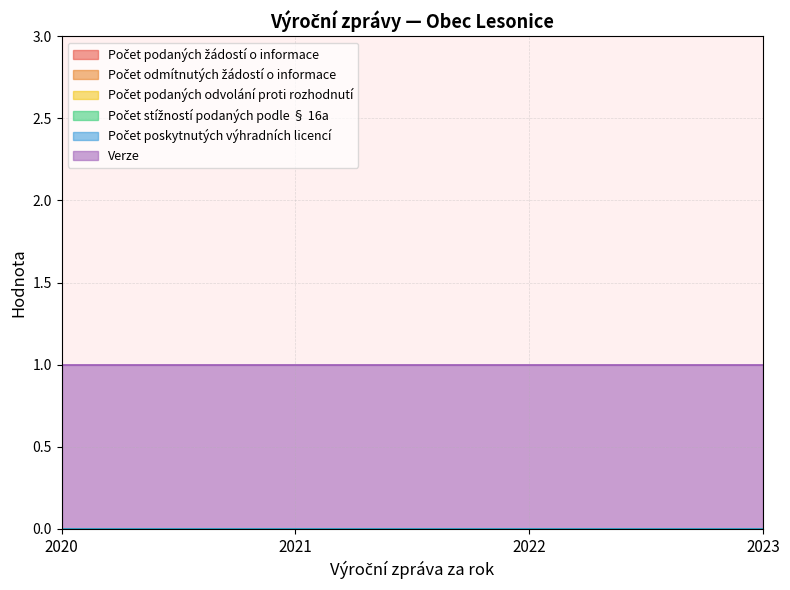

True or false: Počet podaných žádostí o informace and Verze intersect in this chart.

False